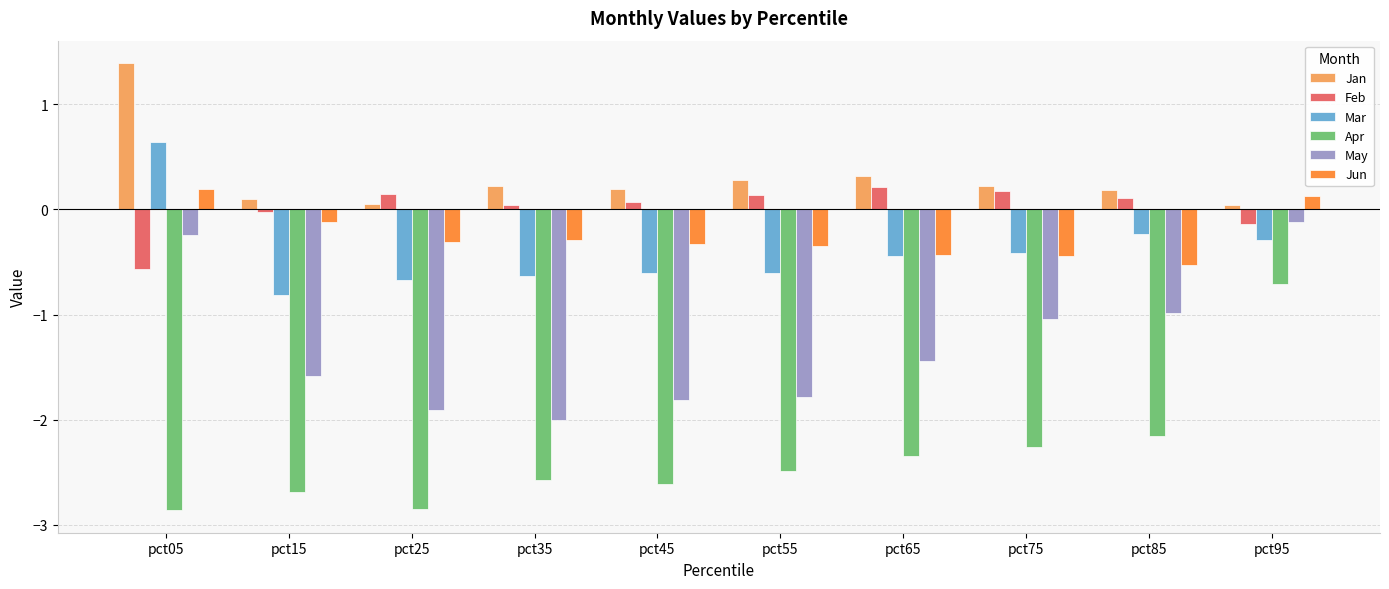

Which series has the largest total across all categories?

Jan